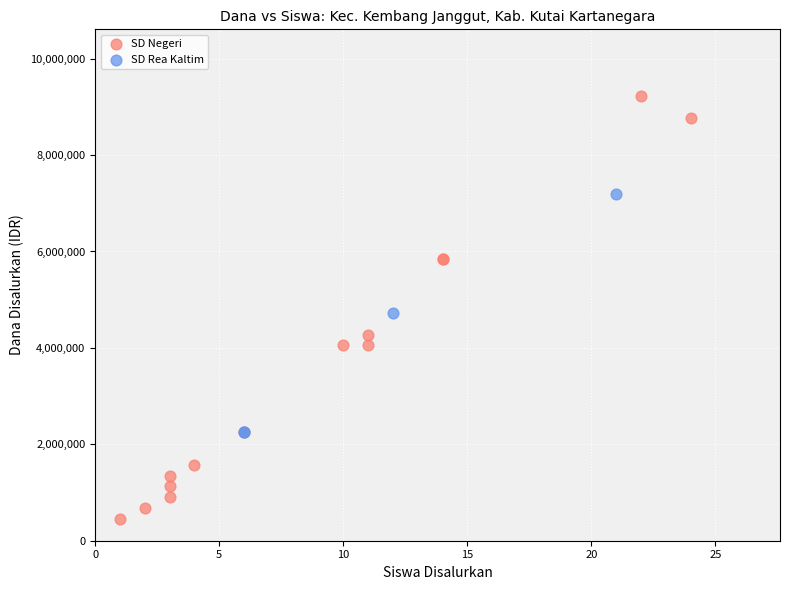

Which series reaches the maximum Y coordinate?

SD Negeri